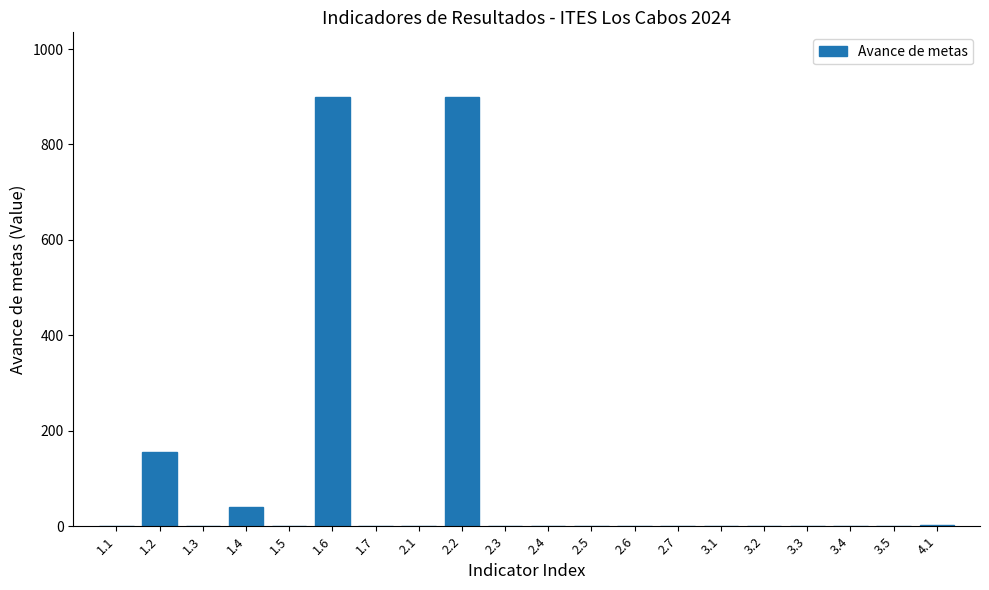

What is the sum of all values?

2004.2